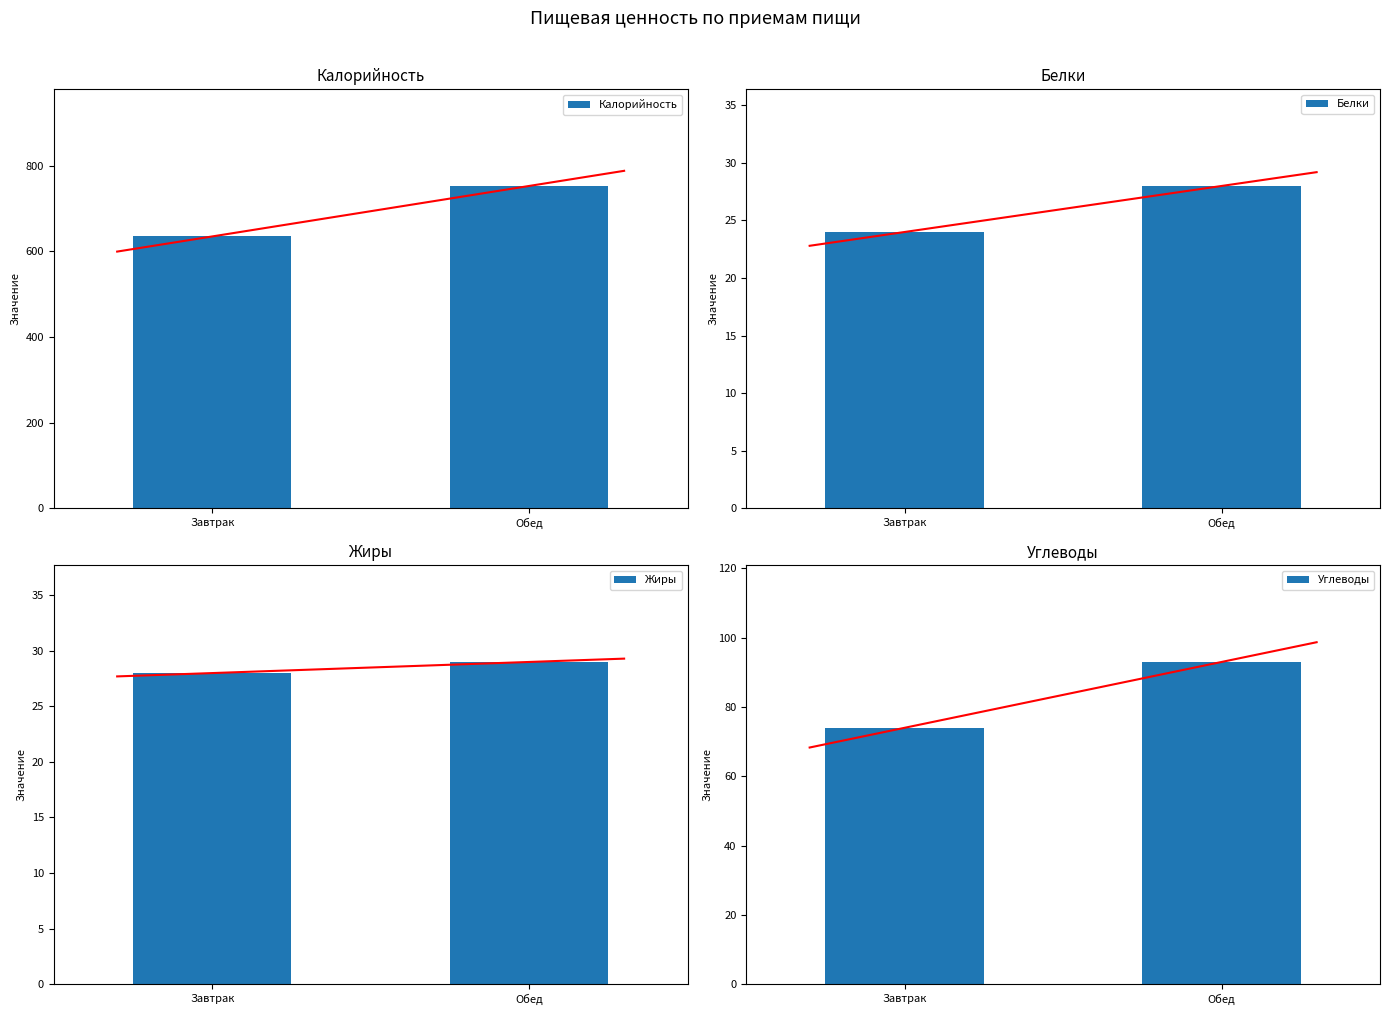

List the labels in order of Жиры value, smallest first.

Завтрак, Обед